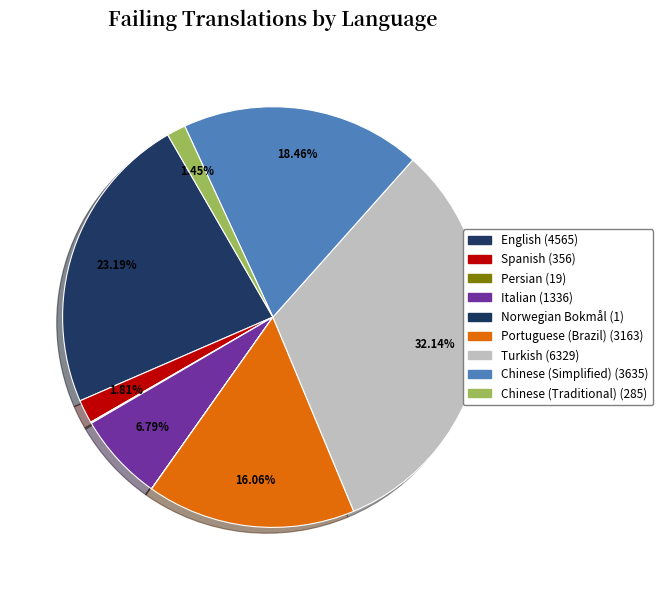

Count the number of slices in the pie.

9